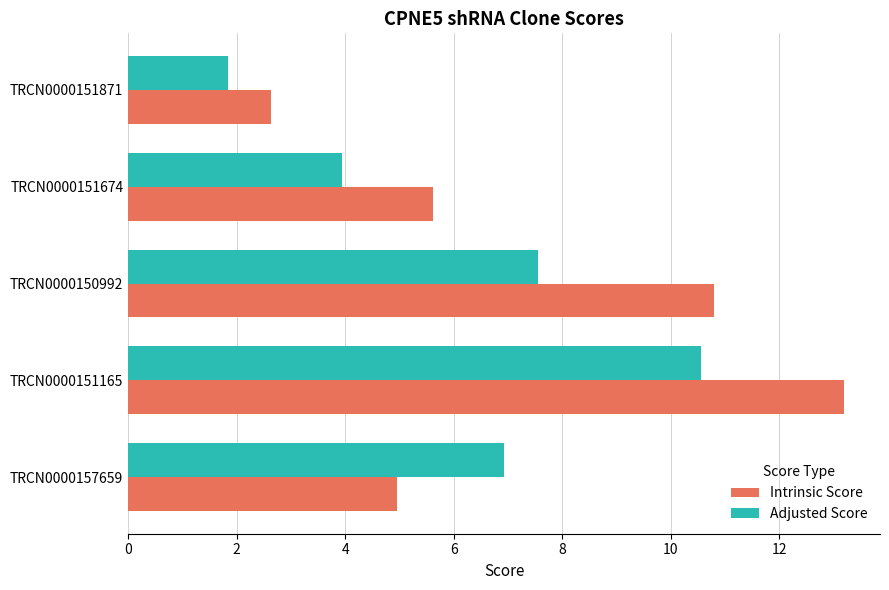

What is the approximate value of Intrinsic Score at TRCN0000151674?

5.6